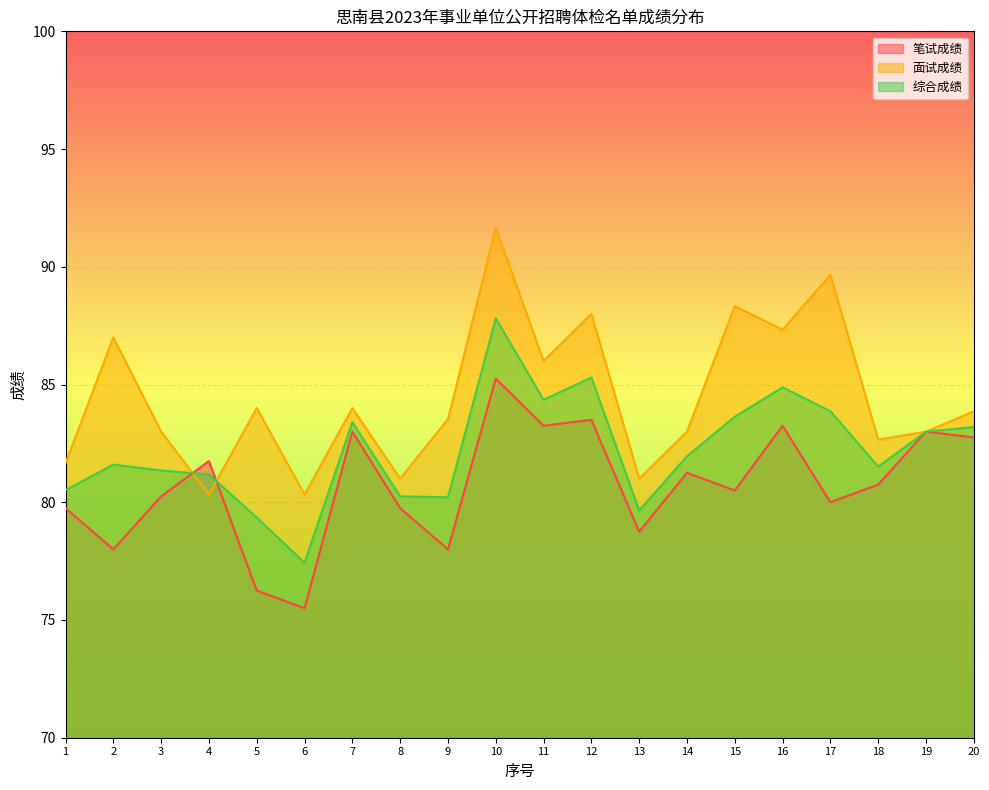

Which series has the largest total across all categories?

面试成绩